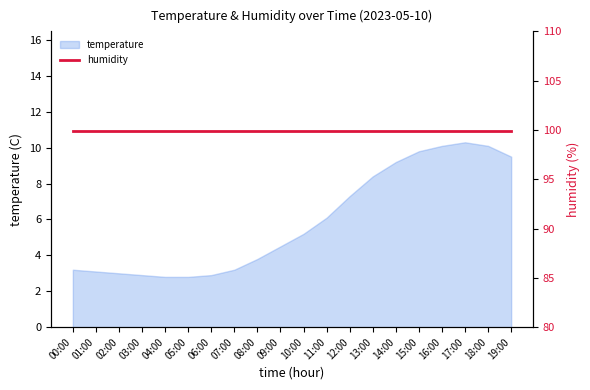

True or false: the data shows 4.4 at 16:00.

False